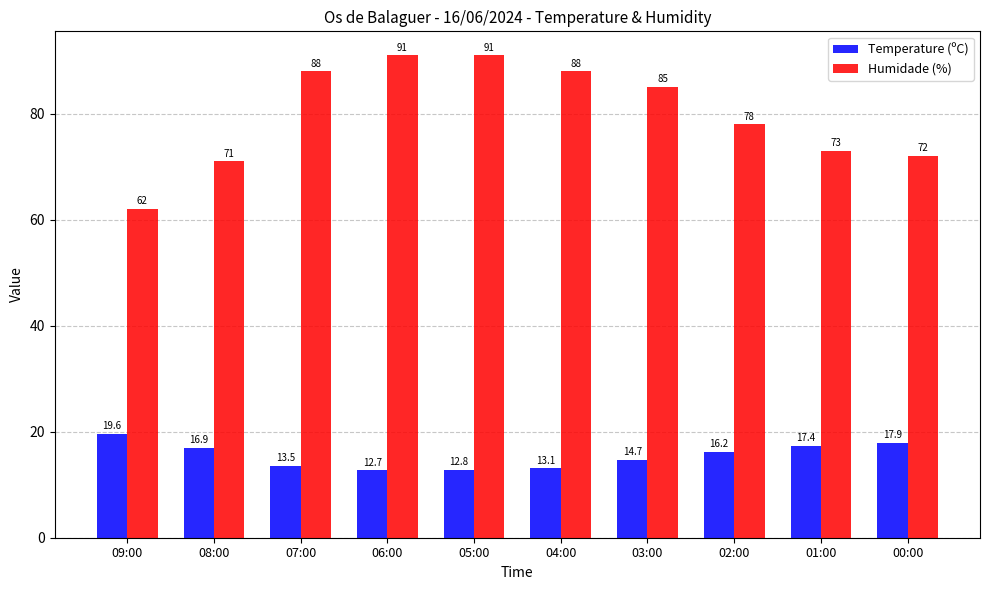

What is the greatest value displayed?

91.0